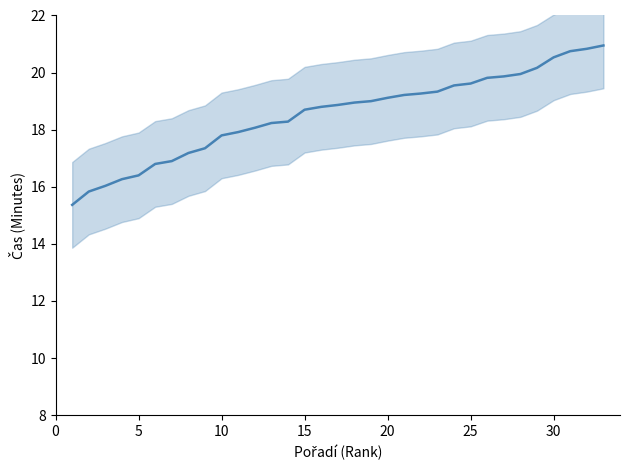

What is the average value?

18.5